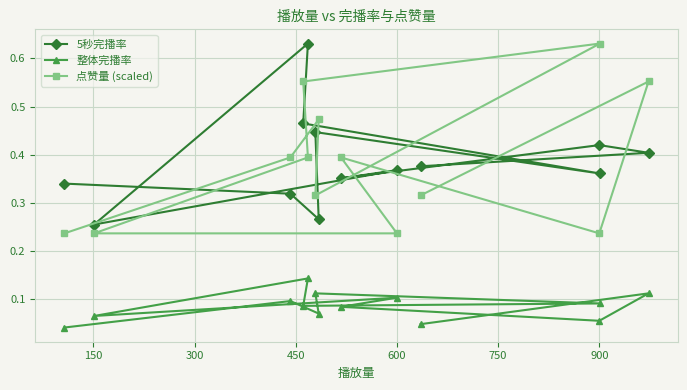

The value of 整体完播率 at 600 is 0.0. True or false?

False